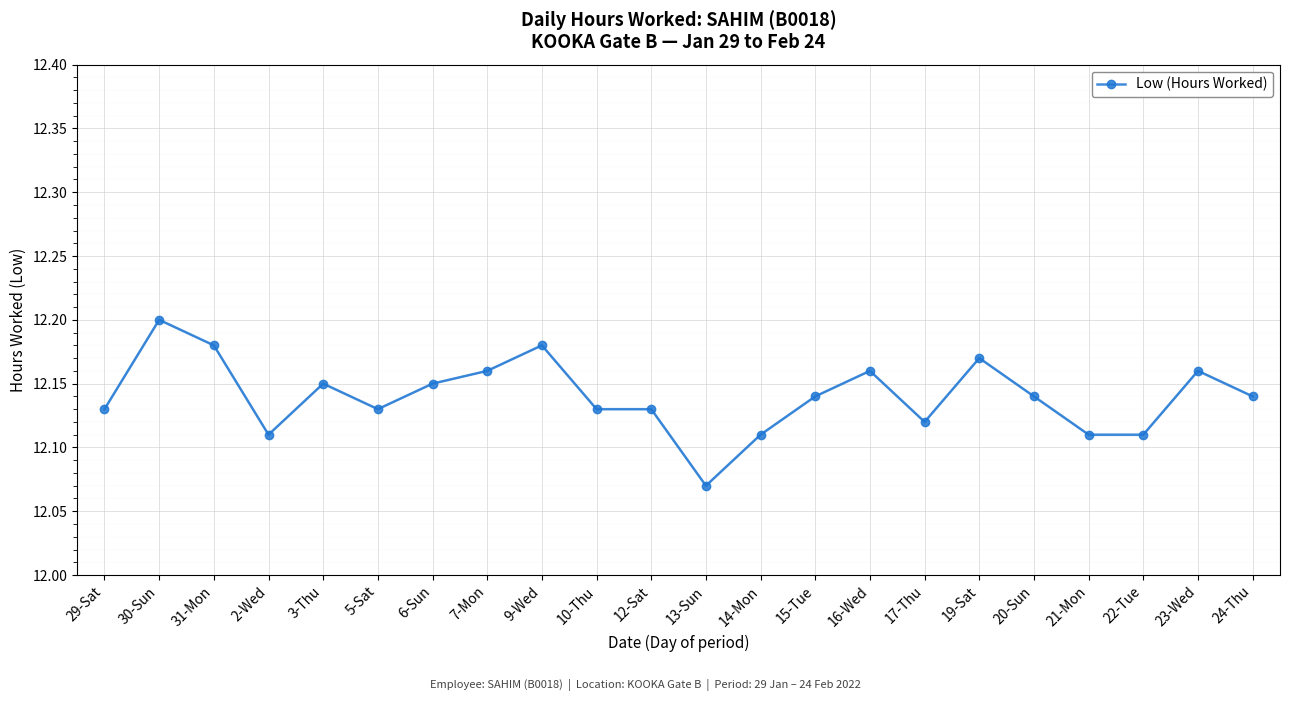

True or false: the data shows 4.1 at 2-Wed.

False